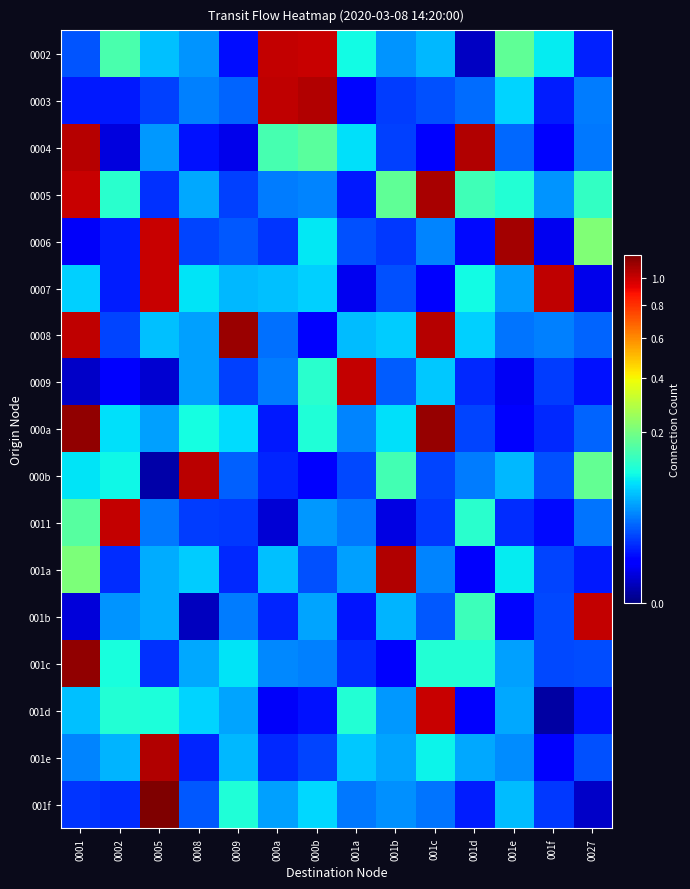

At which category does the chart reach its peak across all series?

0005